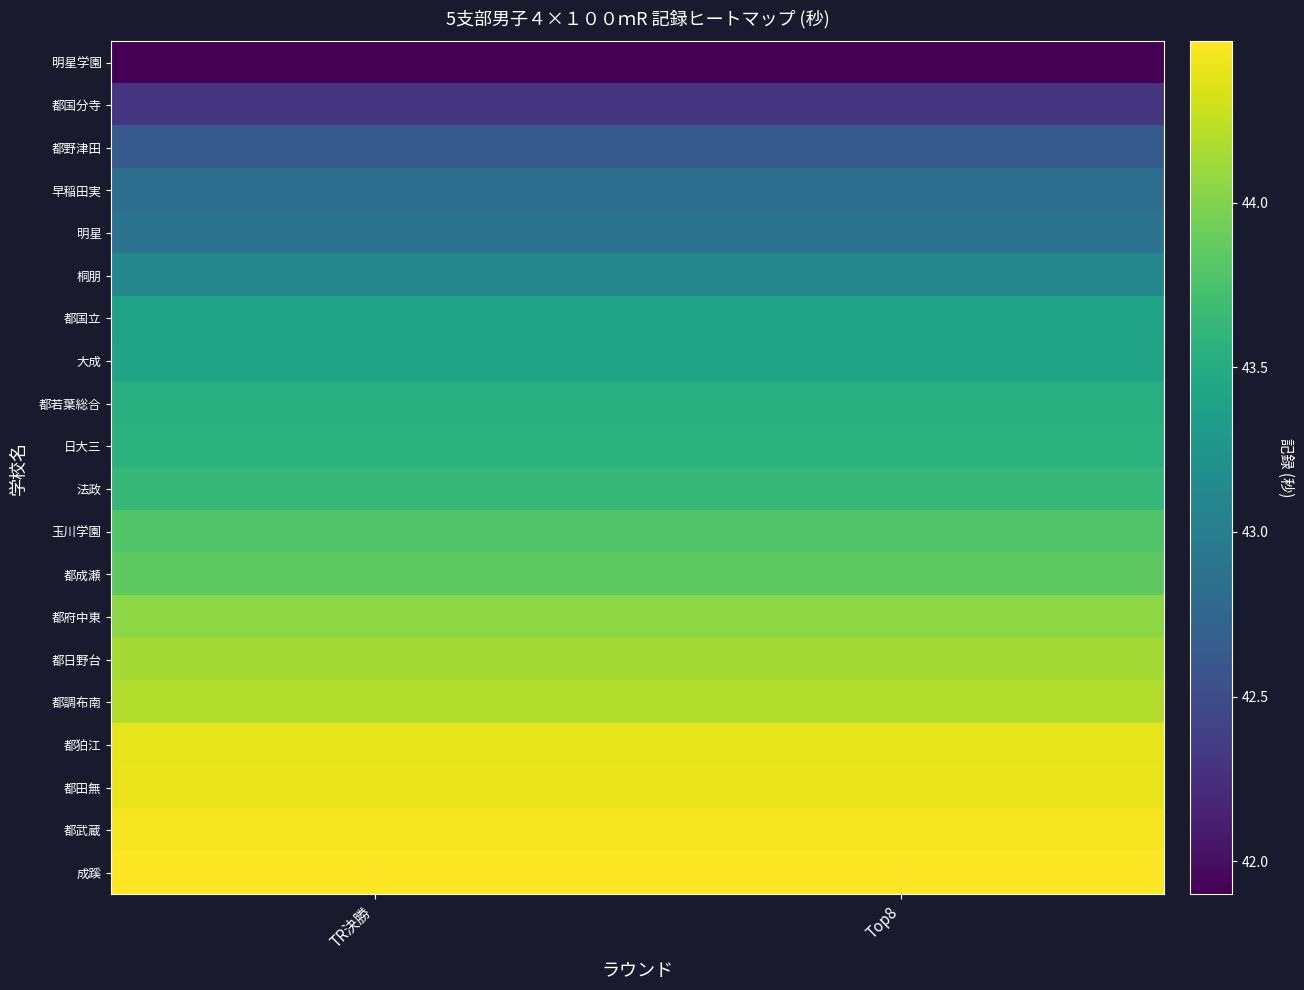

What is the total value across all series at TR決勝?

870.9